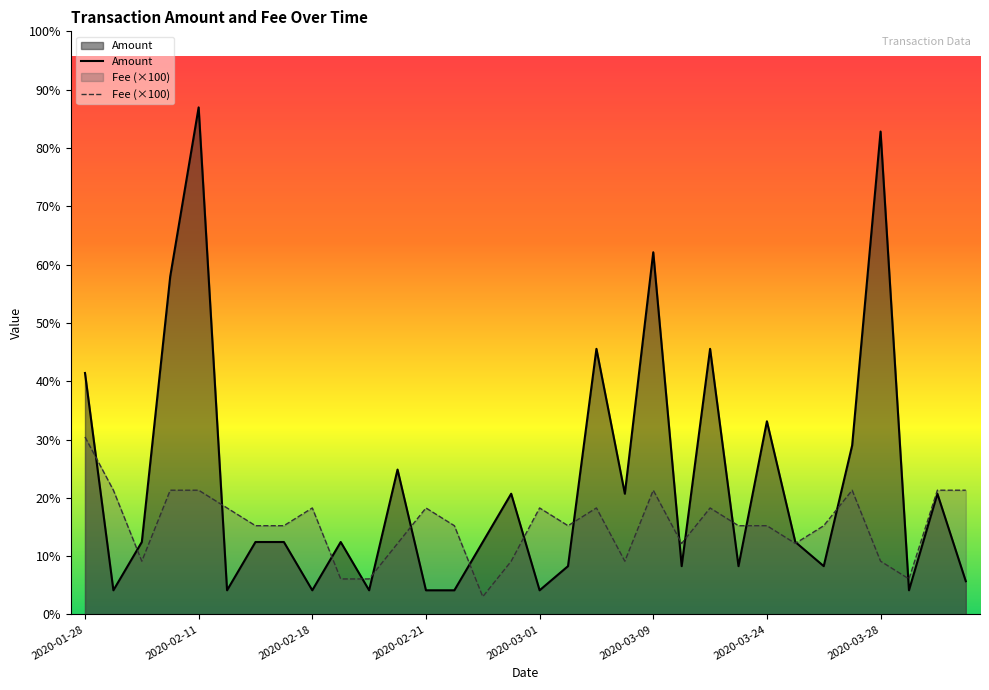

Which series has the largest range (max minus min)?

Amount